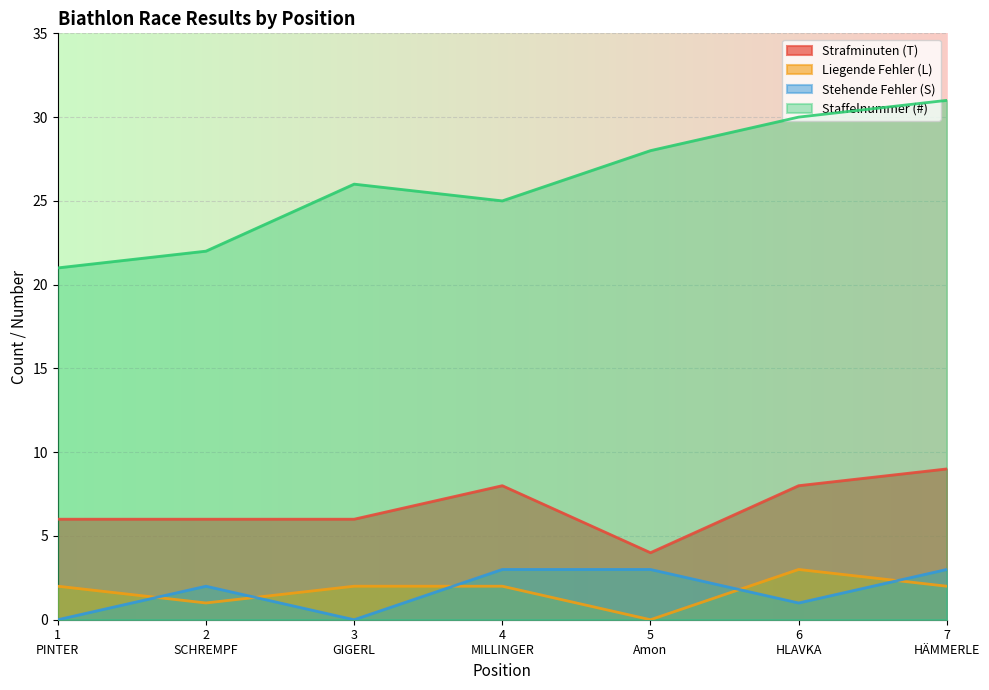

What is the difference between the Staffelnummer (#) values at 5
Amon and 2
SCHREMPF?

6